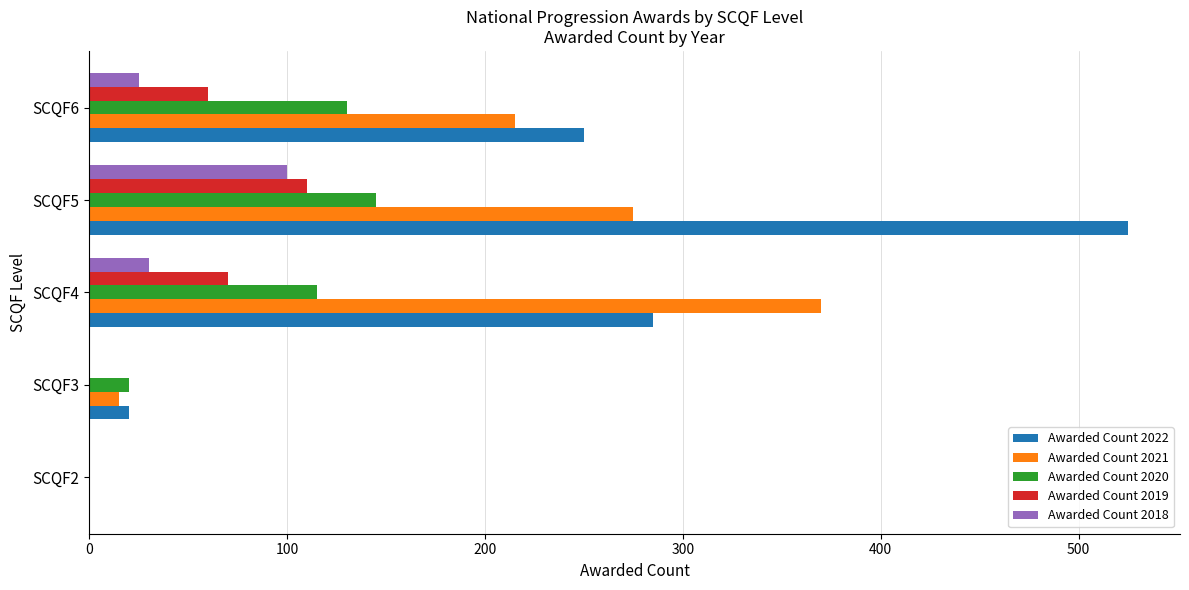

What are all the series names shown in the legend?

Awarded Count 2022, Awarded Count 2021, Awarded Count 2020, Awarded Count 2019, Awarded Count 2018